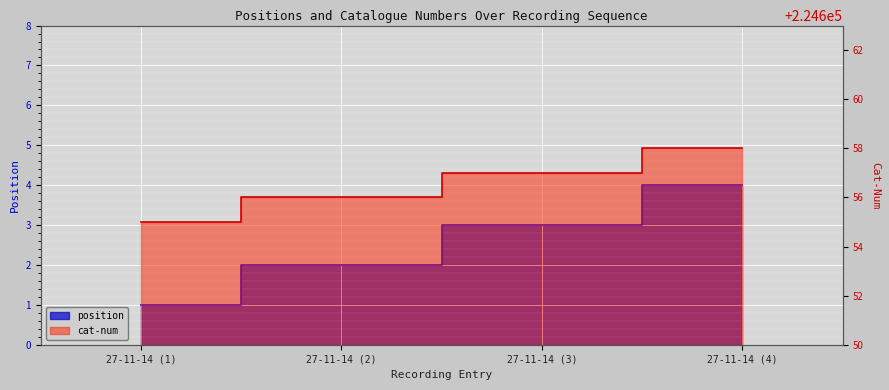

True or false: cat-num and position cross at least once.

False